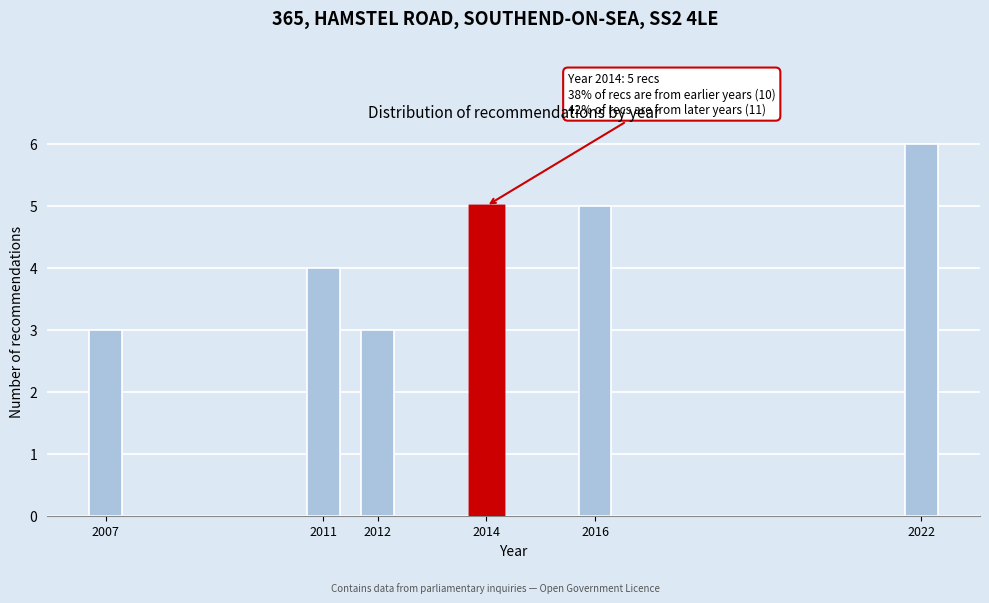

Reading left to right, what are all the values shown in this chart?

3	4	3	5	5	6